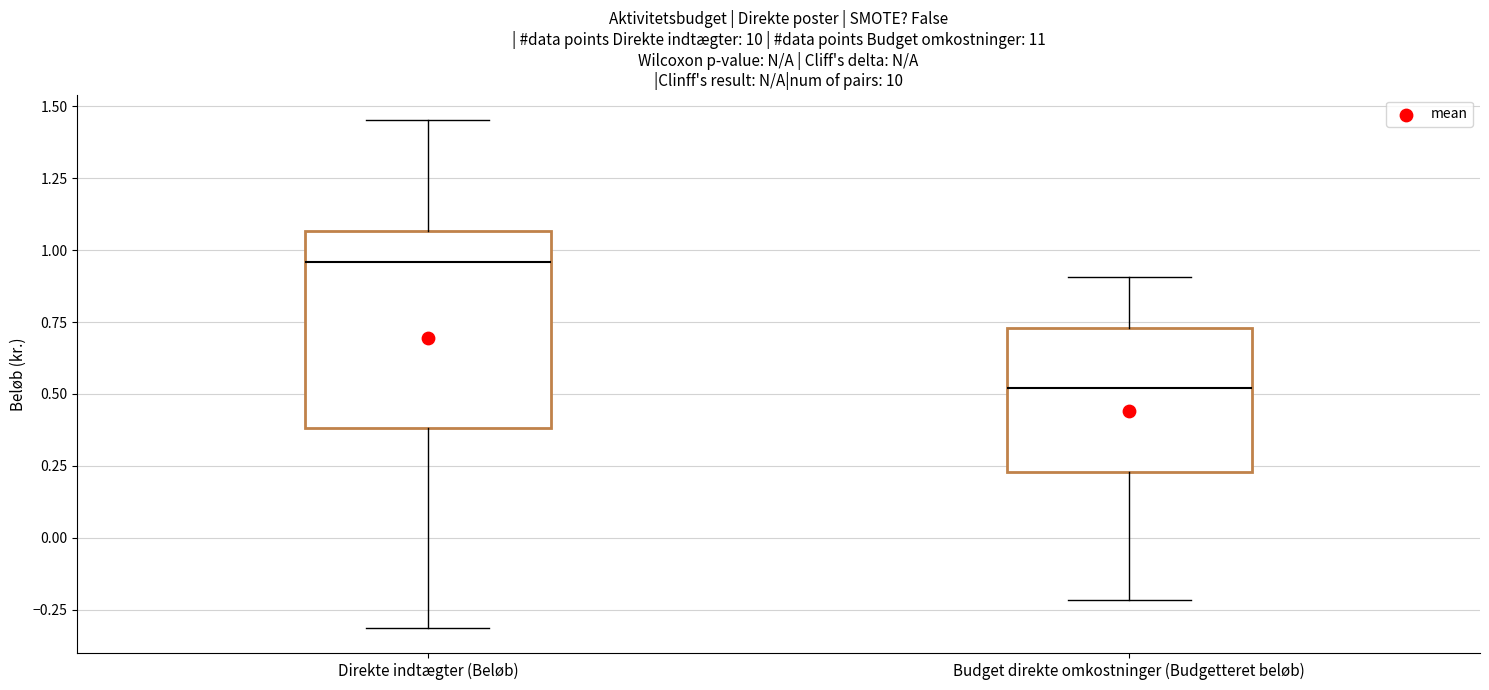

Which box is the tallest, from its lower edge to its upper edge?

Direkte indtægter (Beløb)